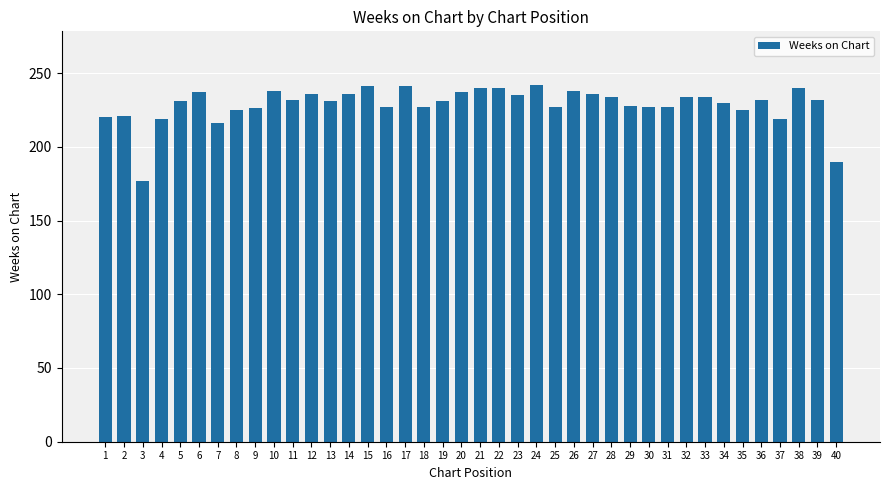

What is the greatest value displayed?

242